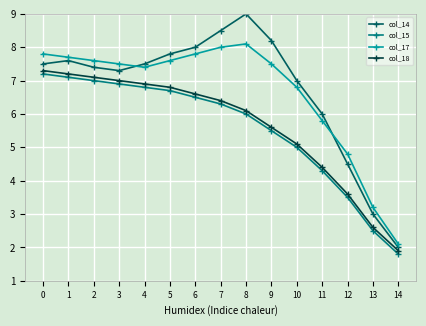

True or false: col_14 and col_15 cross at least once.

False